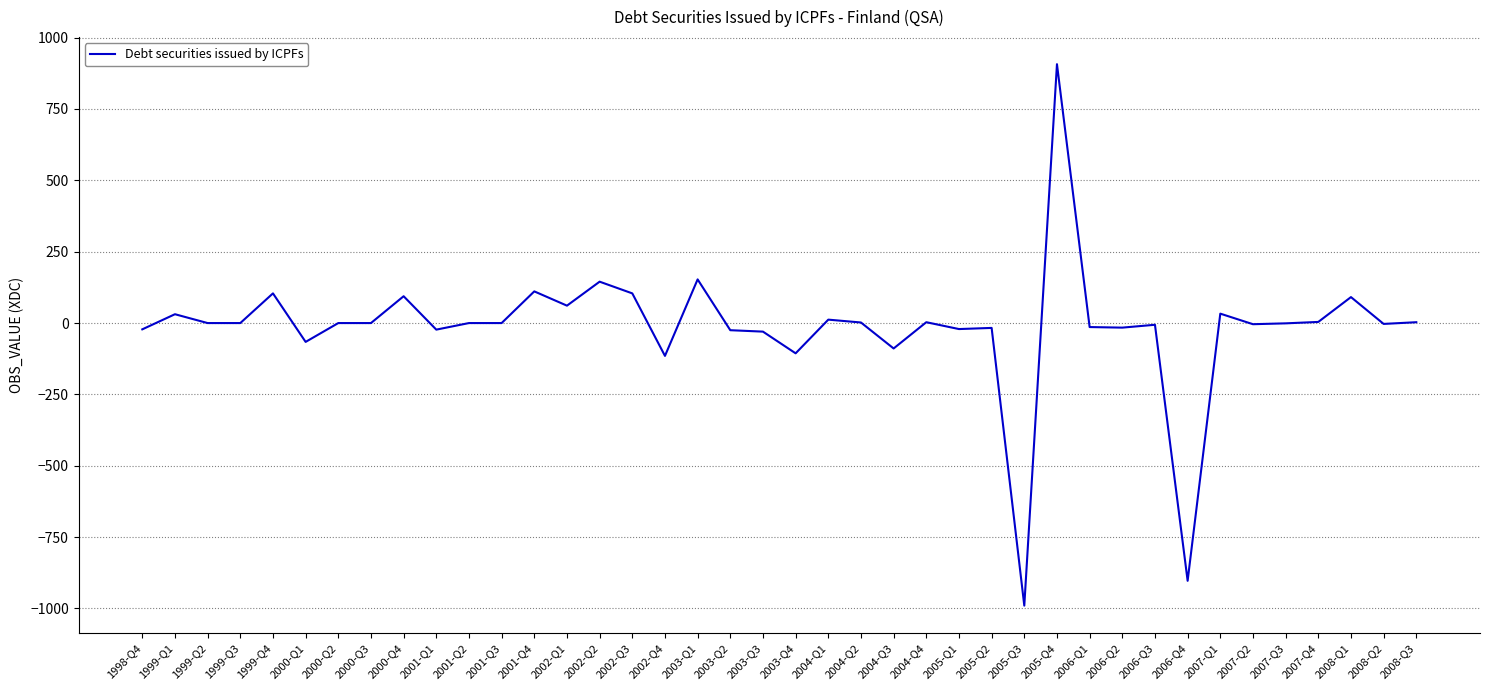

What is the maximum value shown in the chart?

907